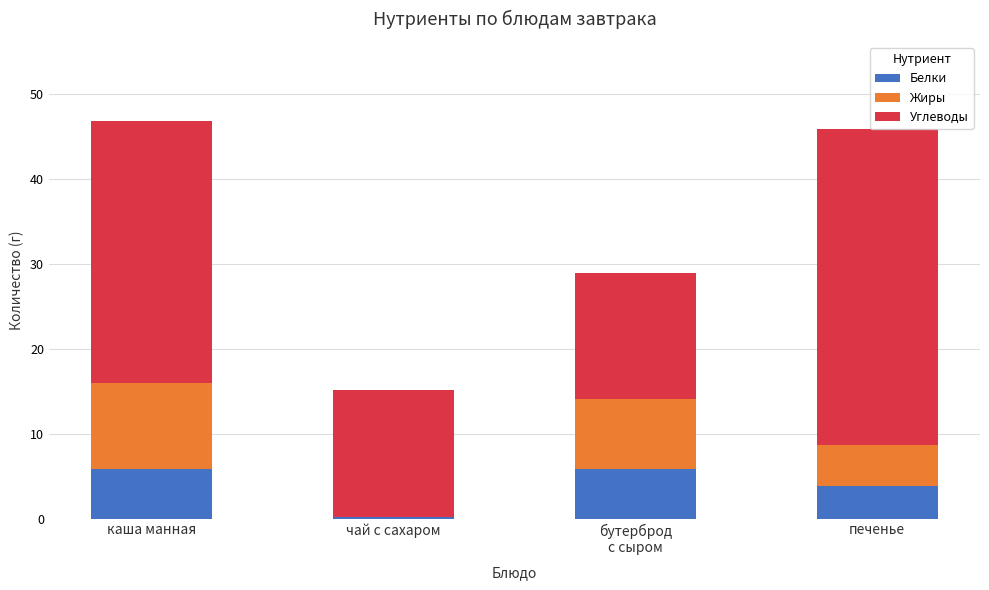

What is the total value across all series at печенье?

45.9